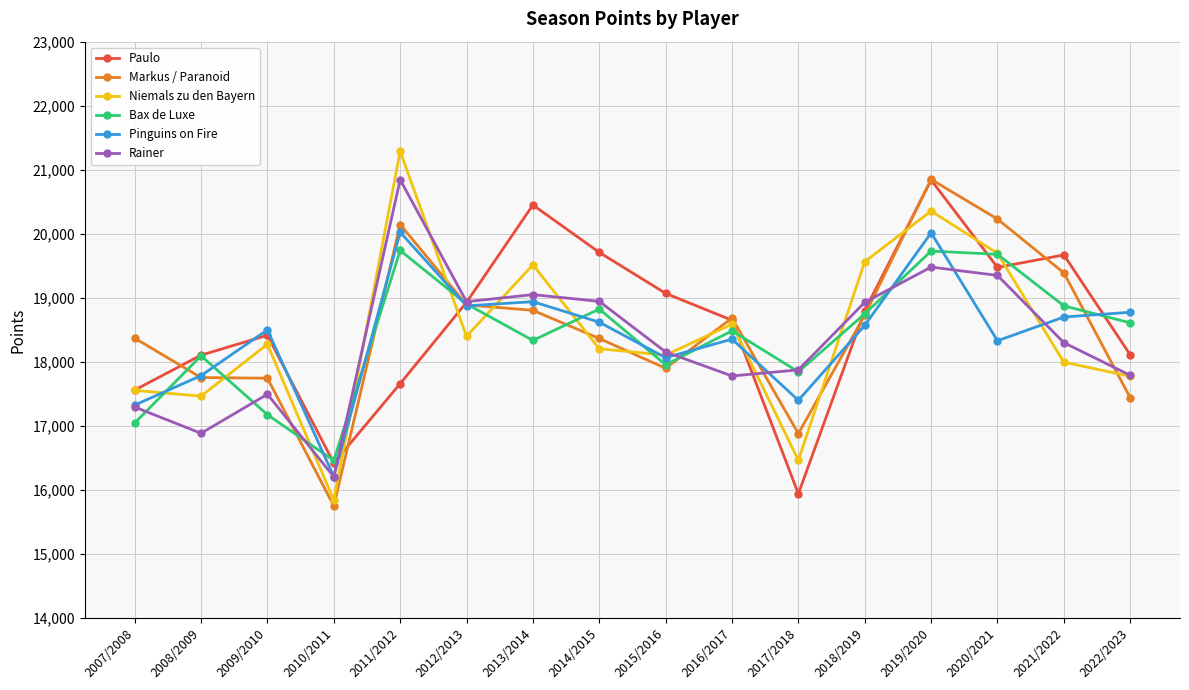

How many values in the Markus / Paranoid series are below 18685?

8